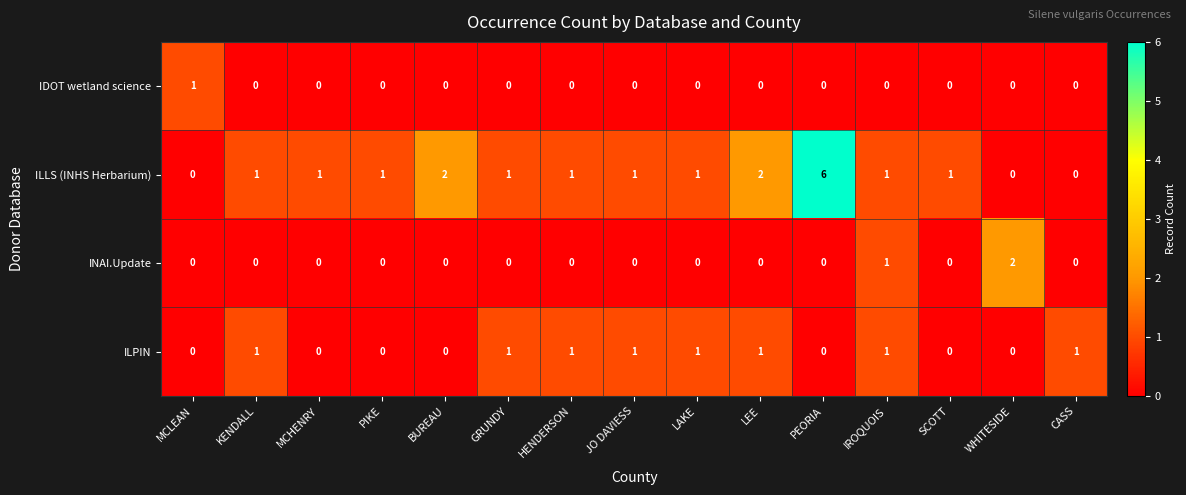

What is the spread (max minus min) of values at PEORIA?

6